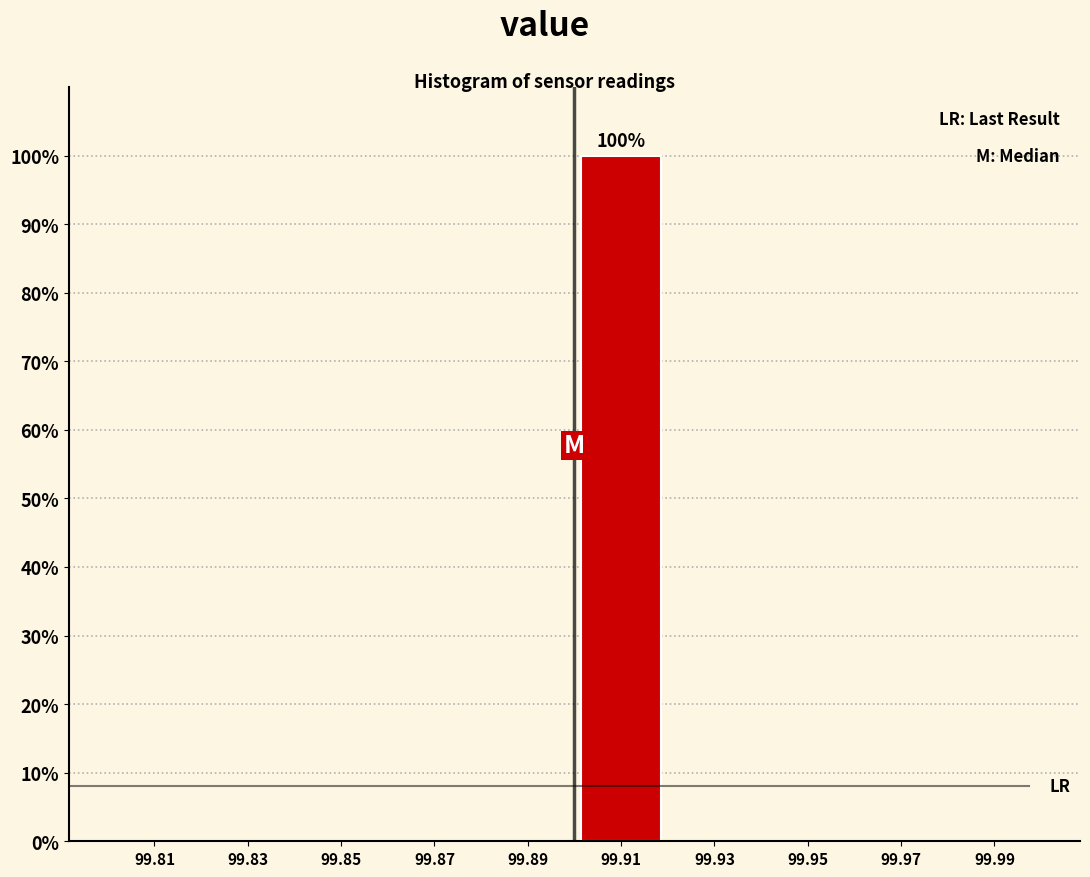

Which range on the x-axis has the tallest bar?

99.90 to 99.92